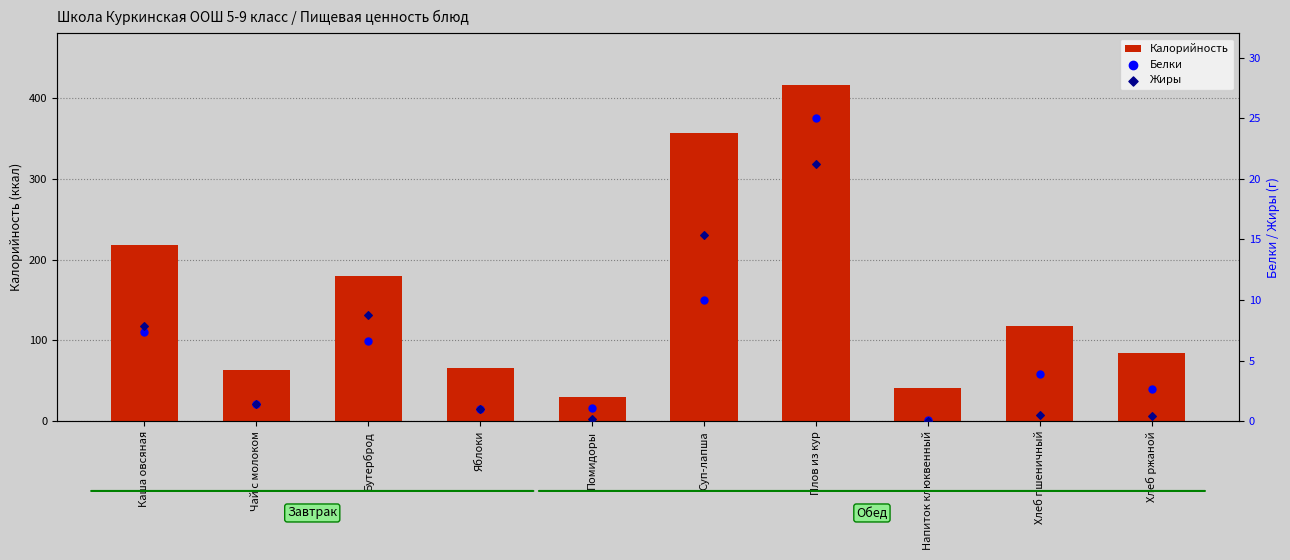

What is the total value across all series at Яблоки?

68.0